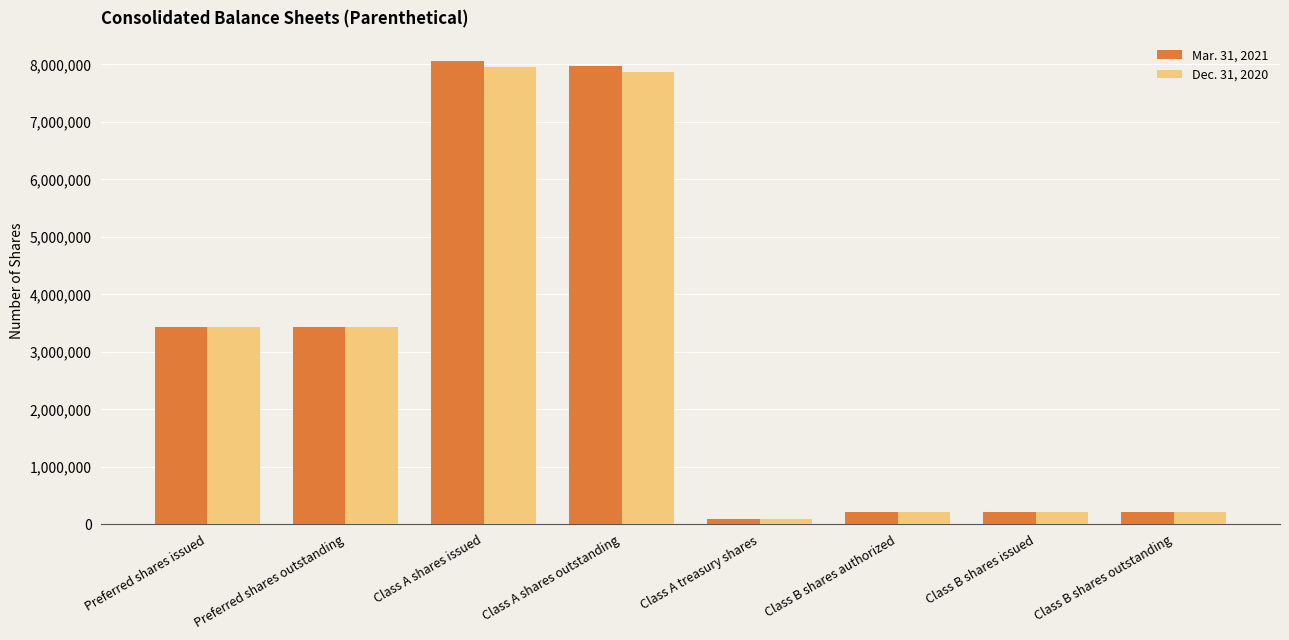

Which series has the widest spread of values?

Mar. 31, 2021